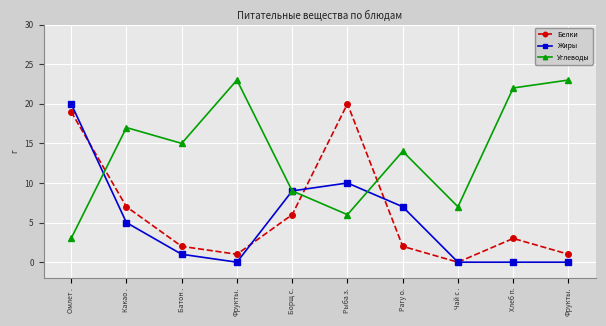

What is the value of the Углеводы point at the 10th from the left?

23